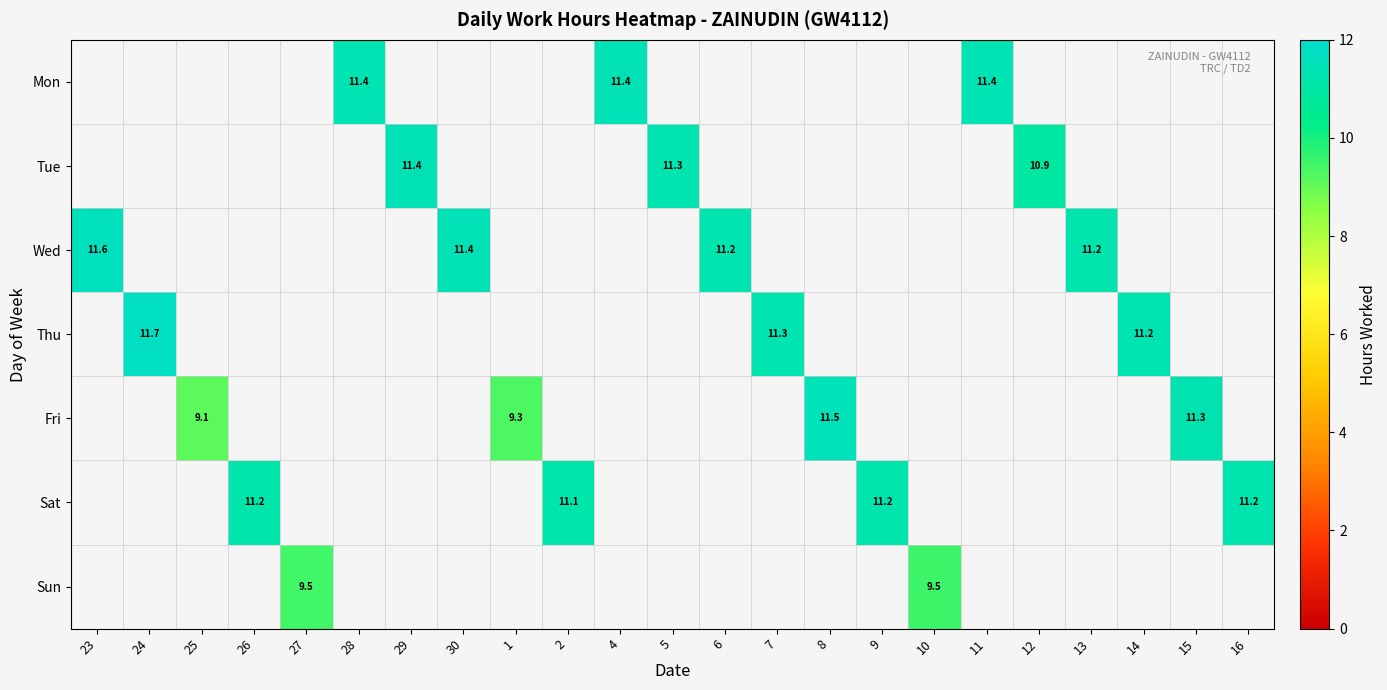

The value of Wed at 30 is 11.4. True or false?

True